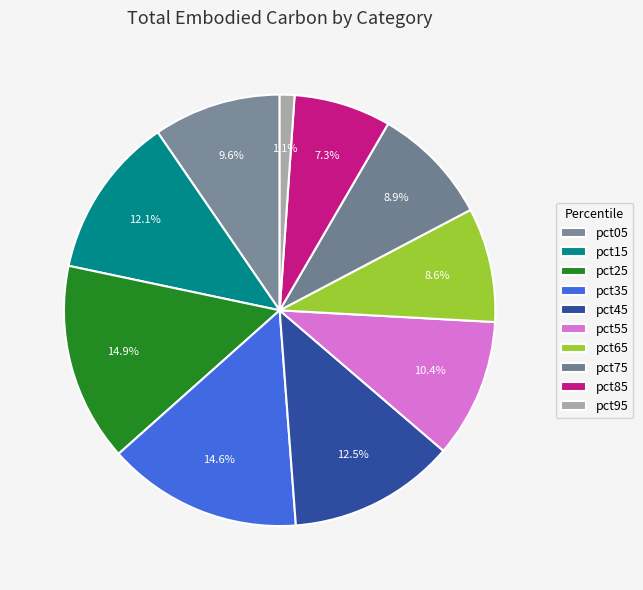

Does any single category account for the majority?

No